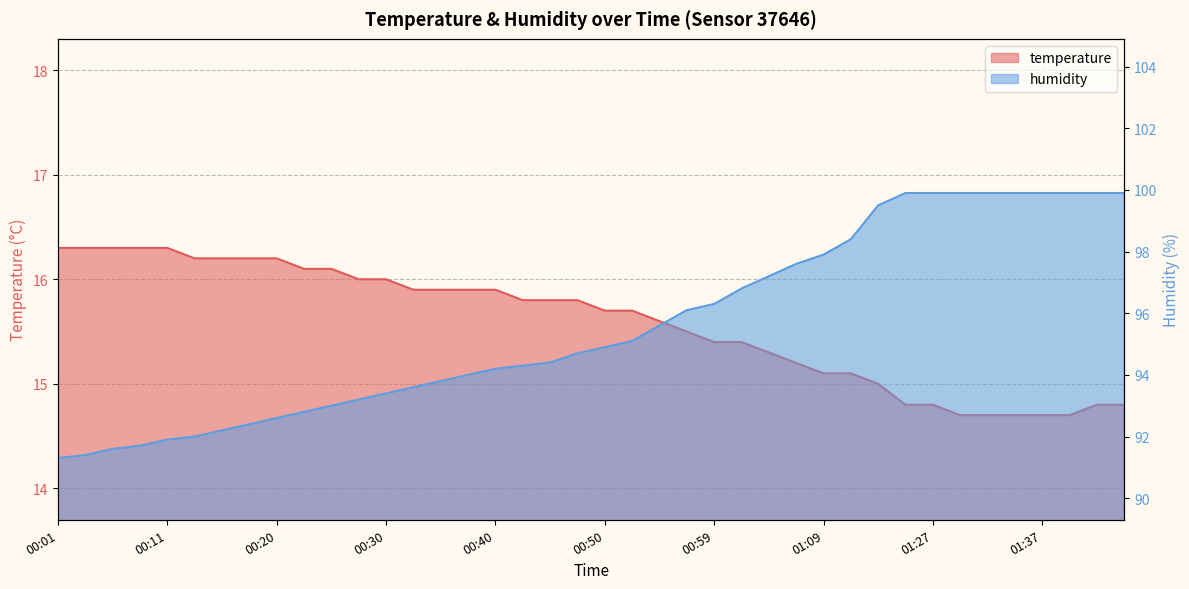

What is the label of the 12th point from the left?

00:28